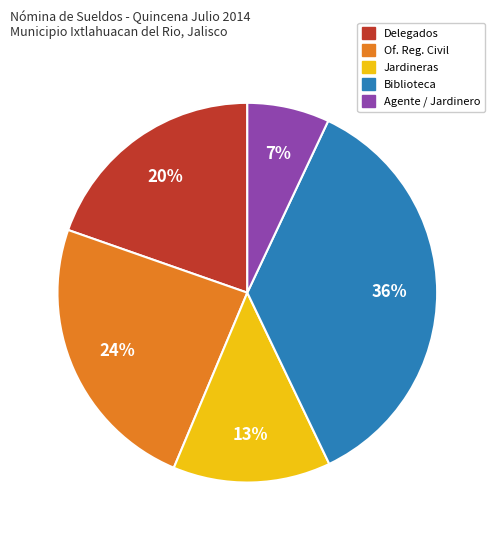

Is there a majority slice in this chart?

No